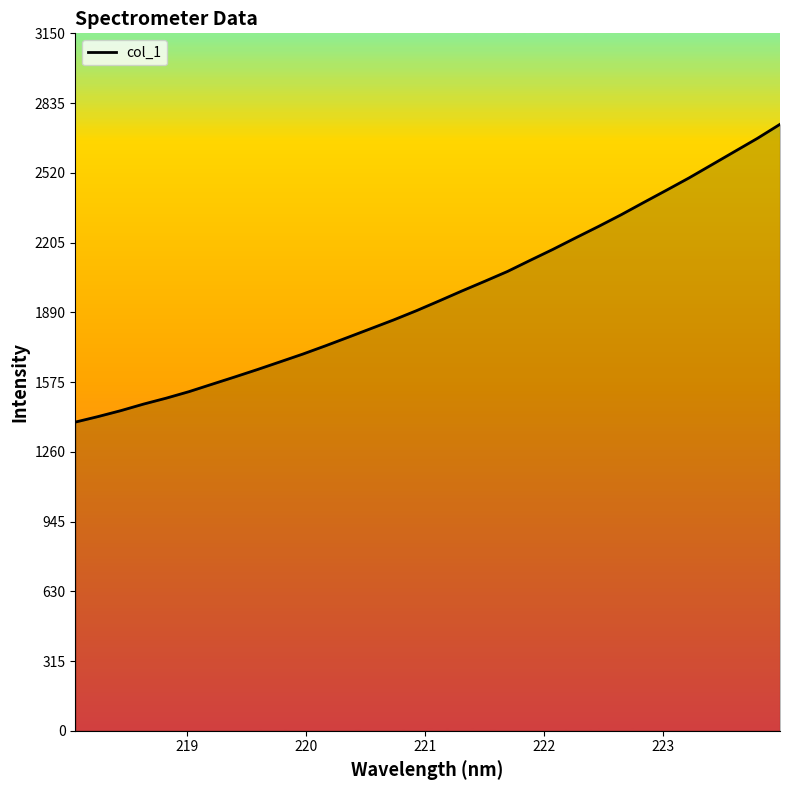

What is the average value?

1971.7